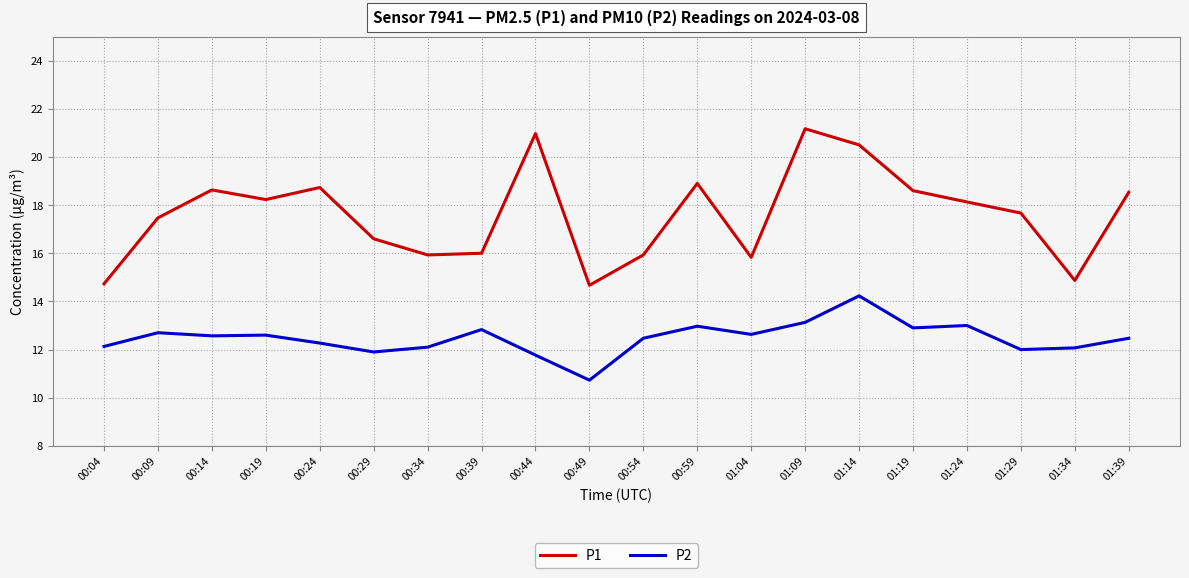

Which series changed the most between 00:39 and 01:04?

P2